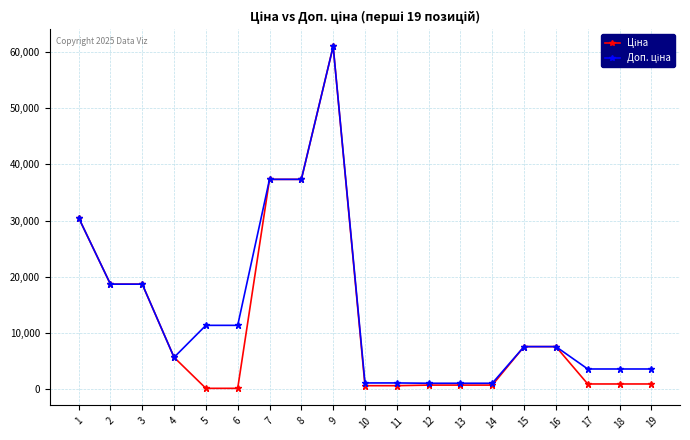

What is the maximum value shown in the chart?

61024.7